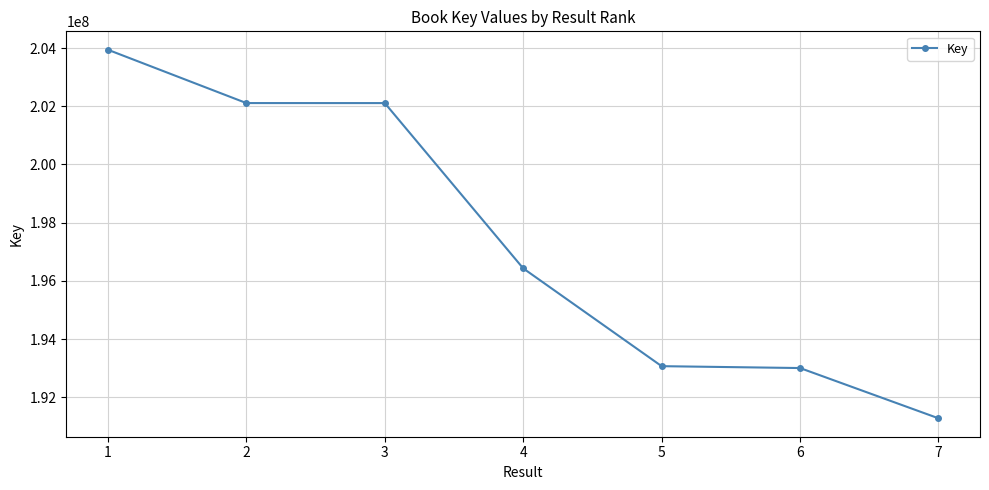

Which label corresponds to the largest value in the chart?

1